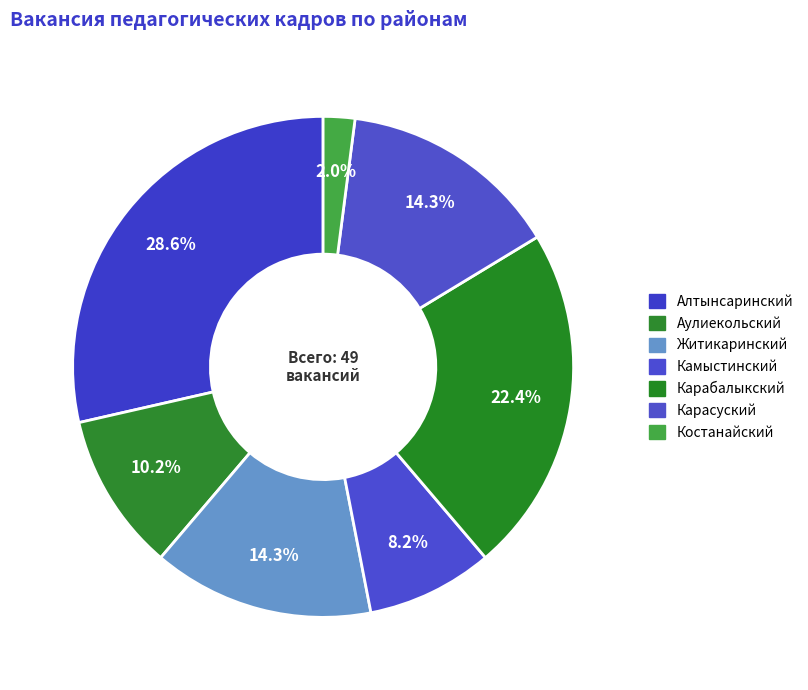

What is the ratio of the value at Аулиекольский to the value at Житикаринский?

0.7